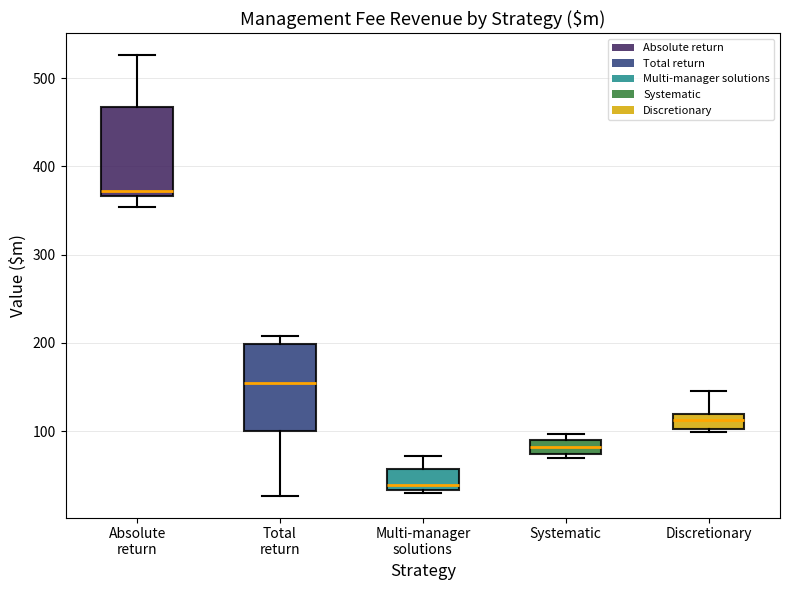

Where is the upper edge of the box for Systematic on the y-axis? The values are not printed on the chart, so give them approximately, as read against the axis.

90